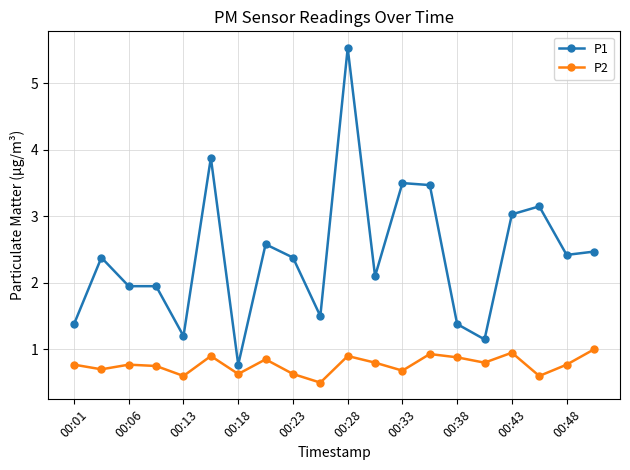

True or false: P2 has more than 2 points higher than both neighbors.

True